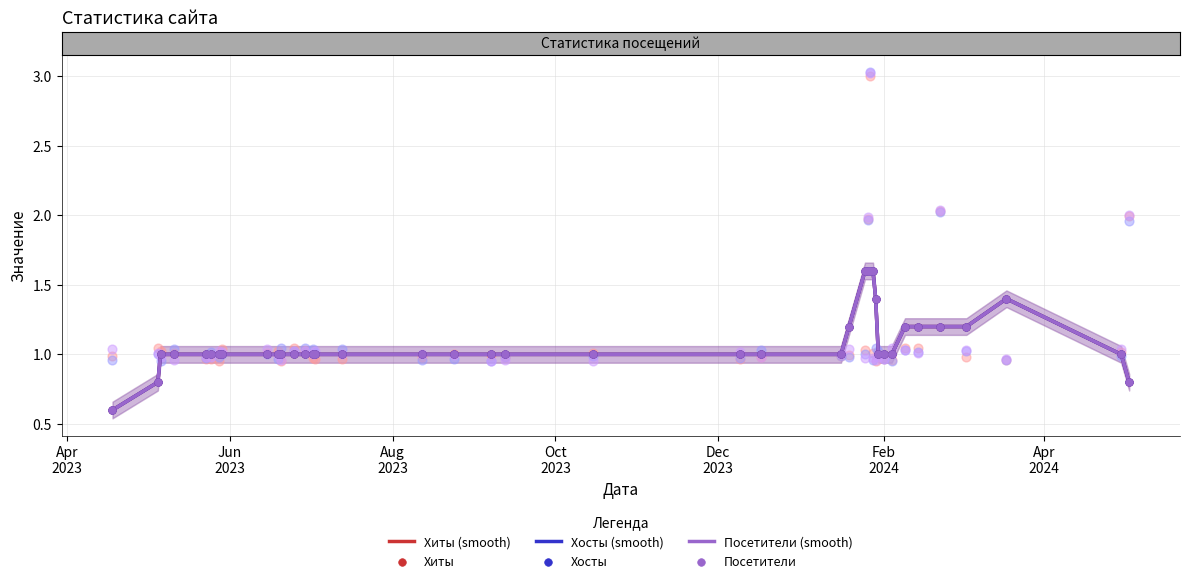

Which series reaches the maximum Y coordinate?

Хиты (smooth)